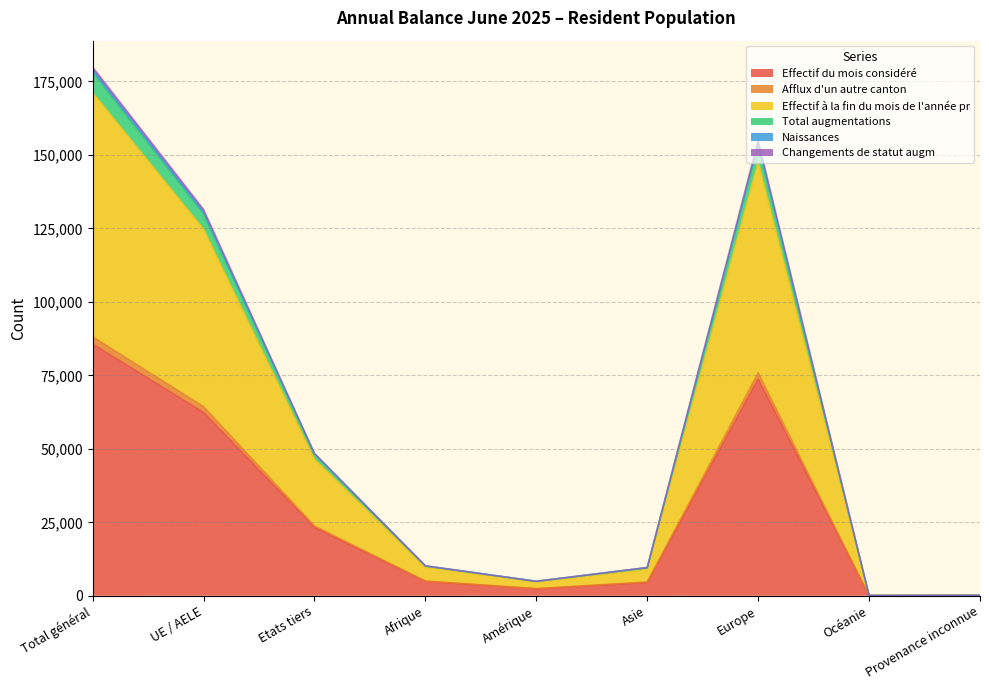

At which category does the chart reach its minimum across all series?

Océanie